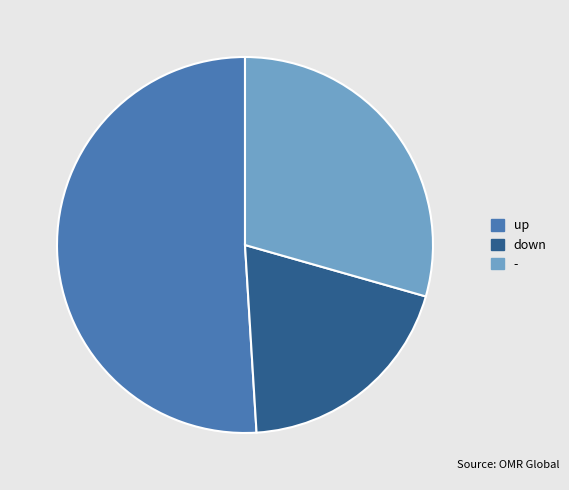

What is the largest slice in the pie chart?

up